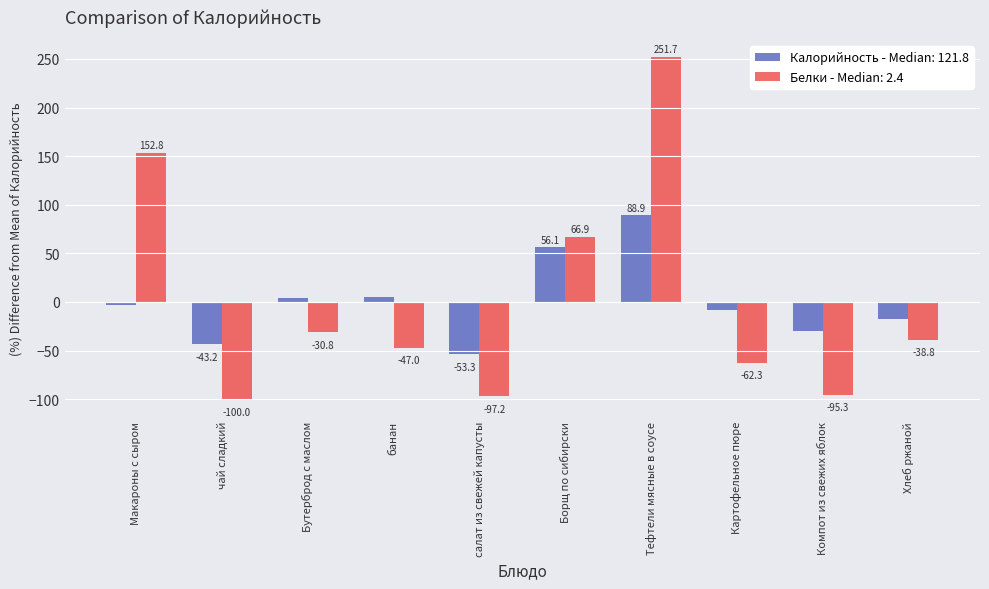

Which series has the largest range (max minus min)?

Белки - Median: 2.4